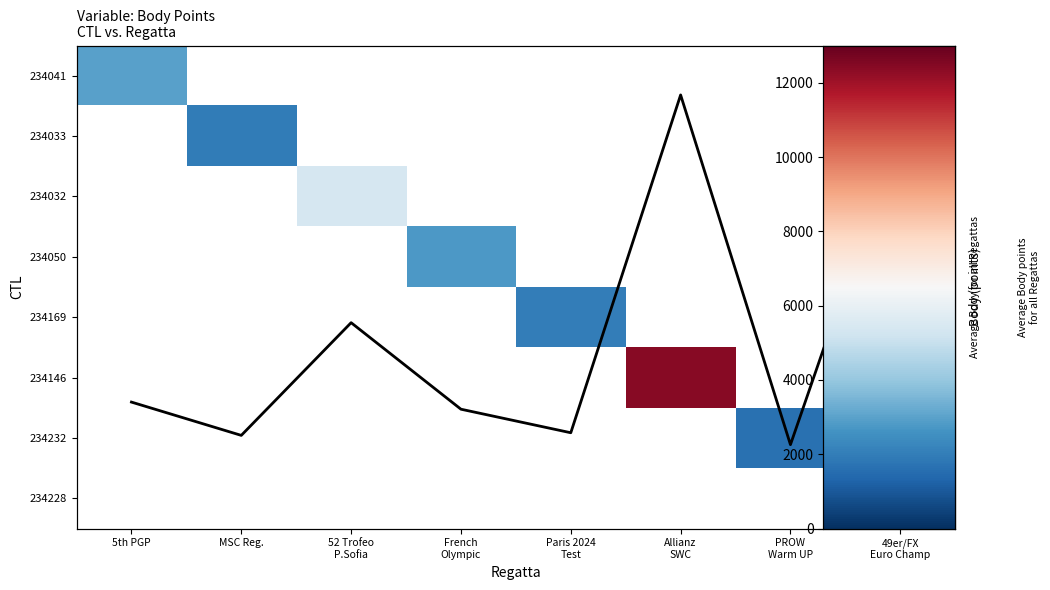

Is the value of 234228 at Allianz SWC greater than the value of 234050 at French Olympic?

No